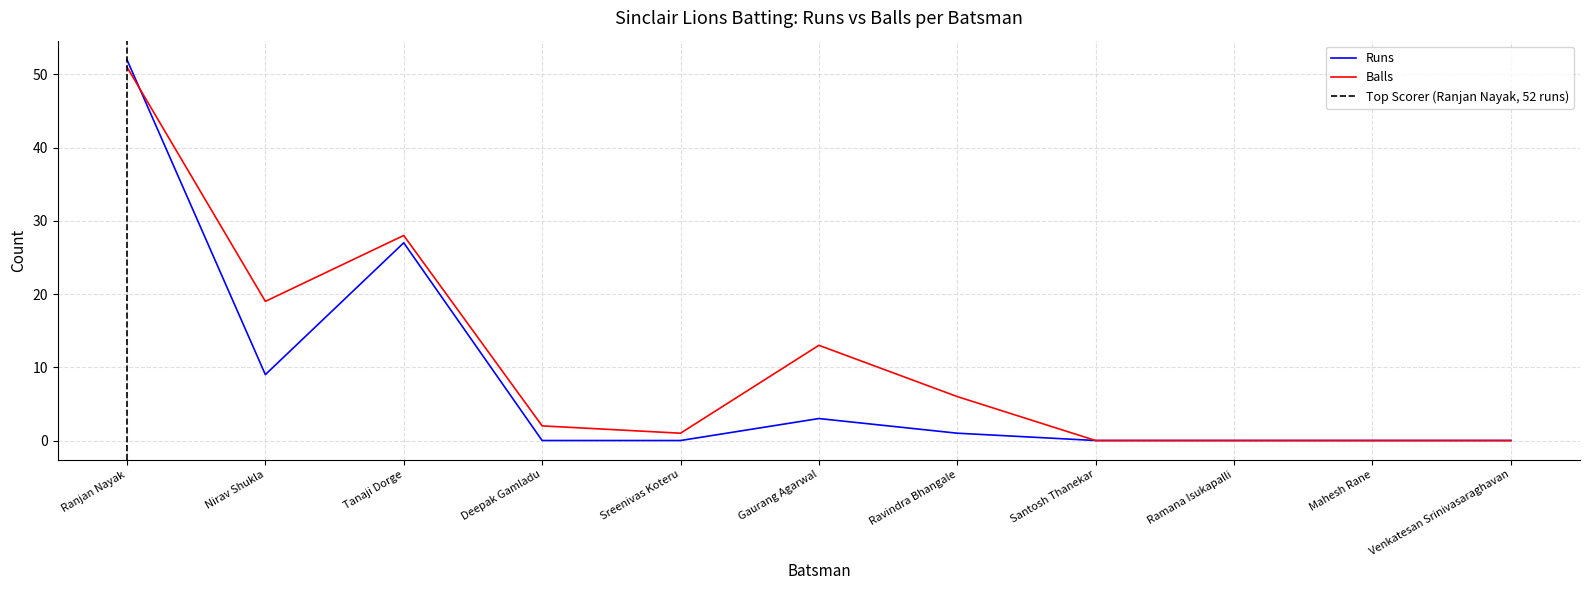

Read the Runs value at Gaurang Agarwal.

3